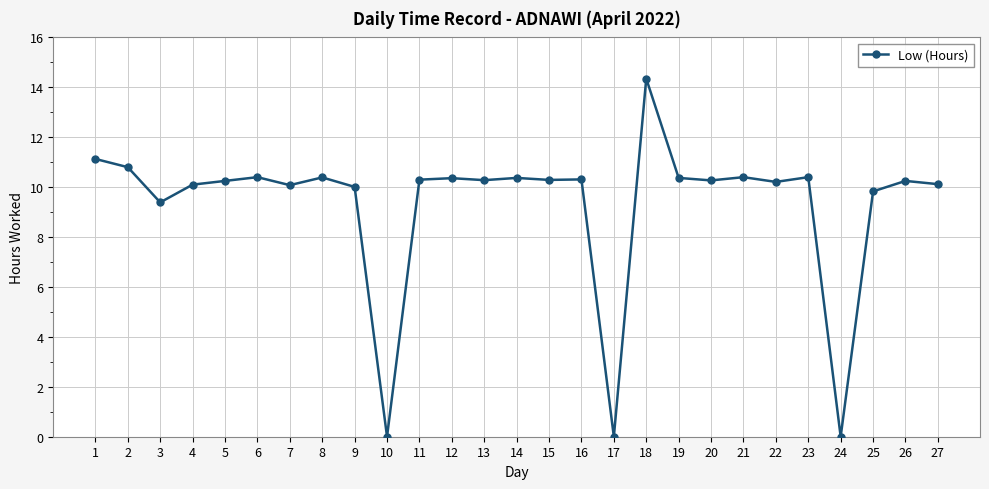

What is the difference between the second highest and minimum values?

11.1